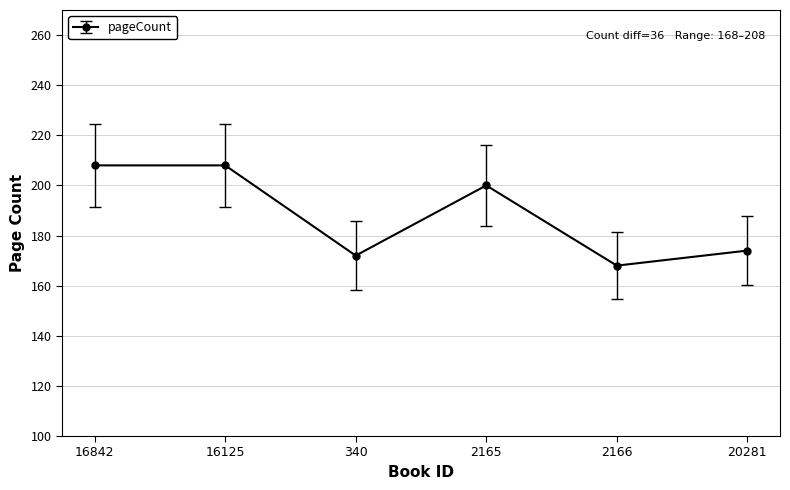

Where is the first local minimum?

340